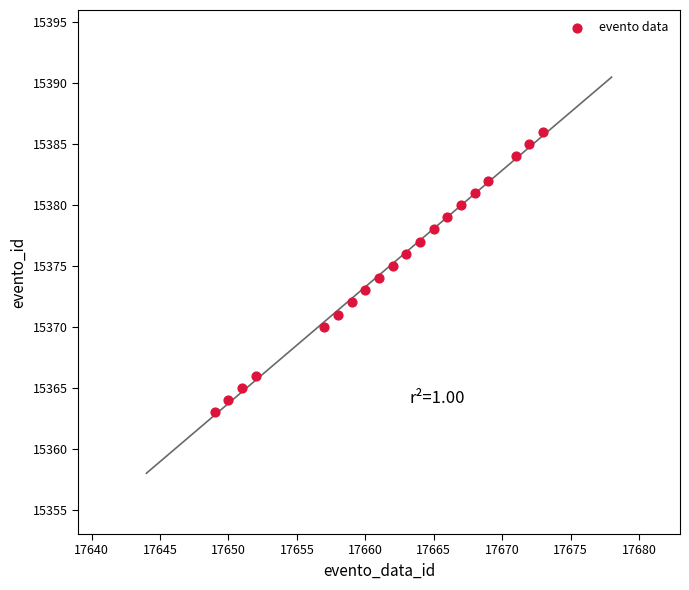

What is the range of Y values (max minus min)?

23